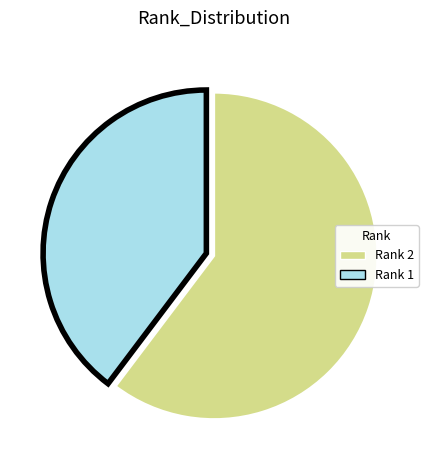

Is there a majority slice in this chart?

Yes